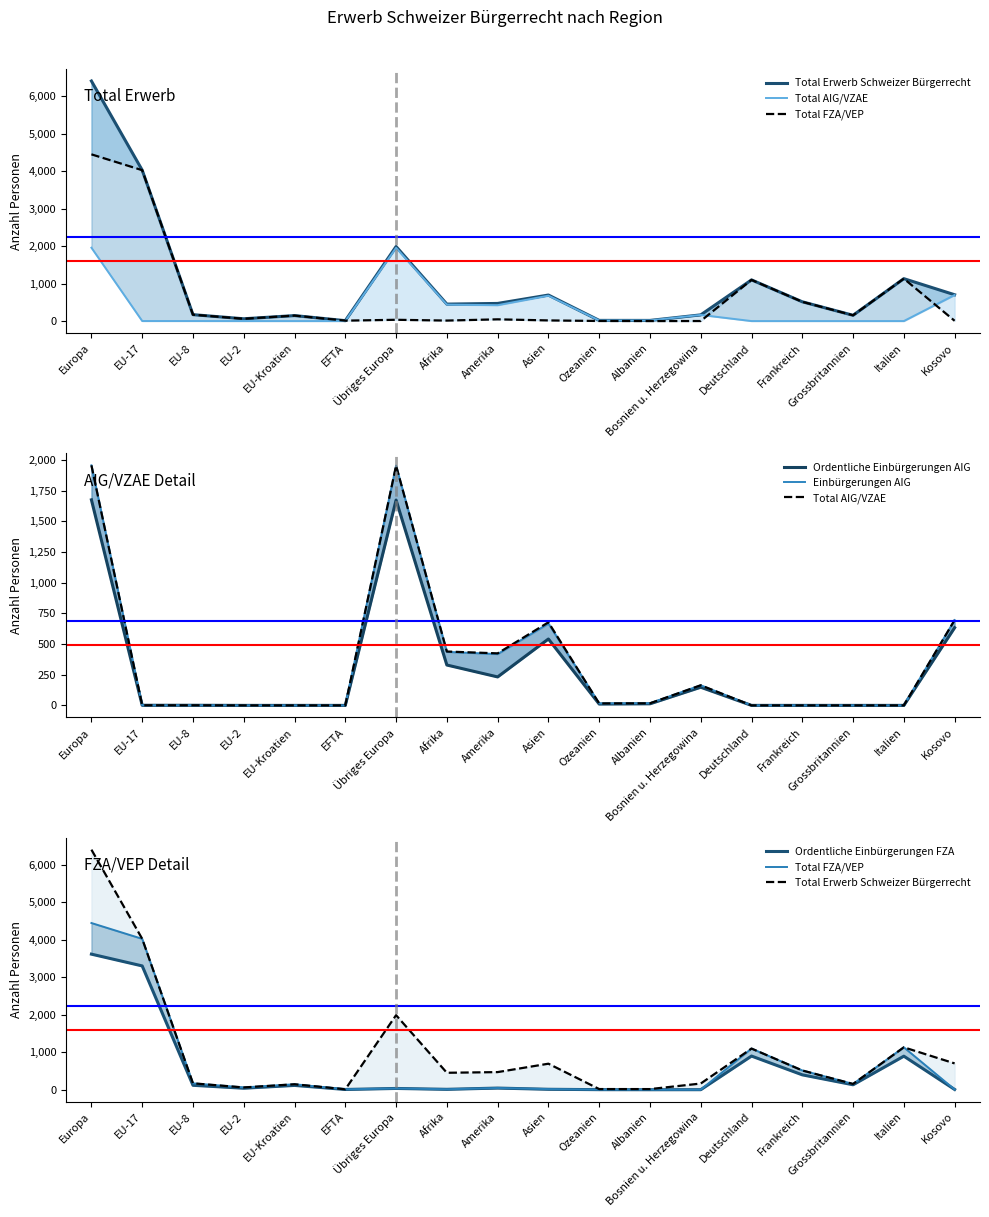

Count the number of categories in the chart.

18